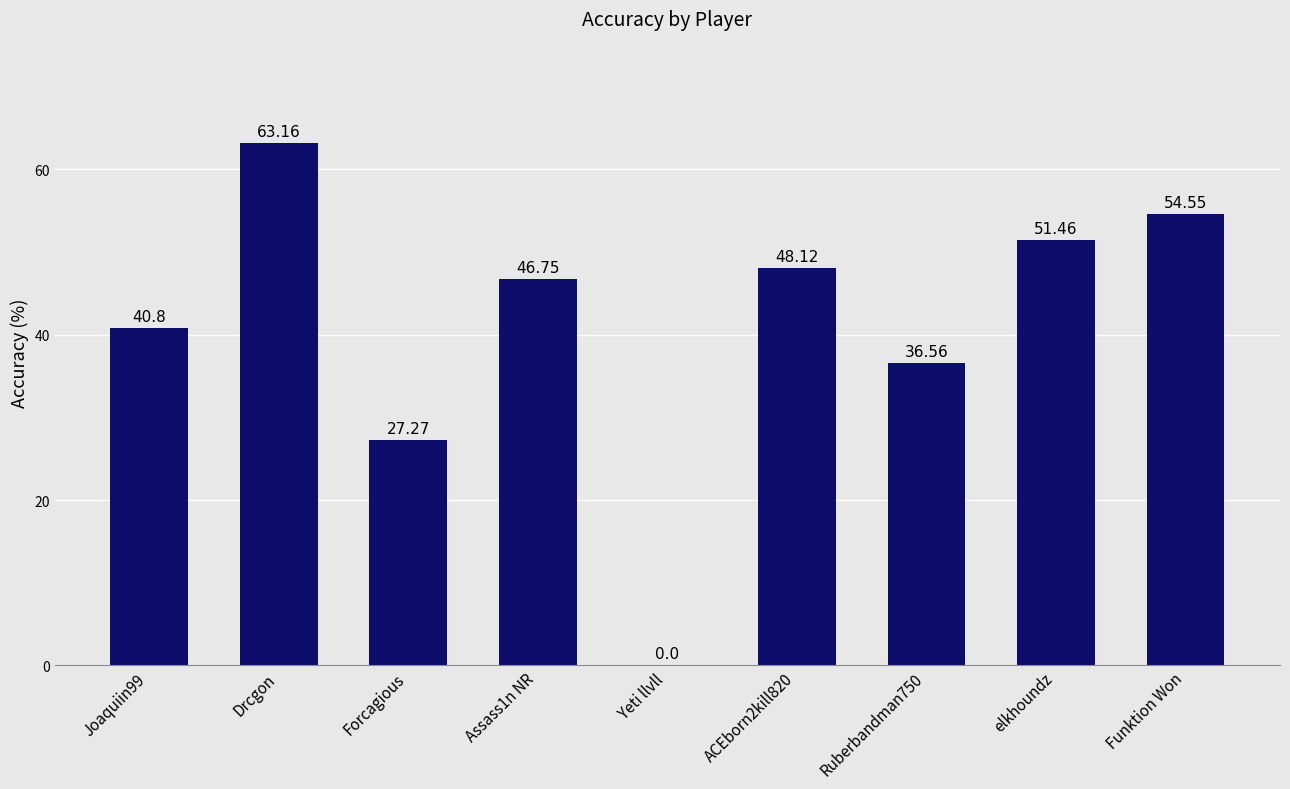

What is the sum of all values?

368.7